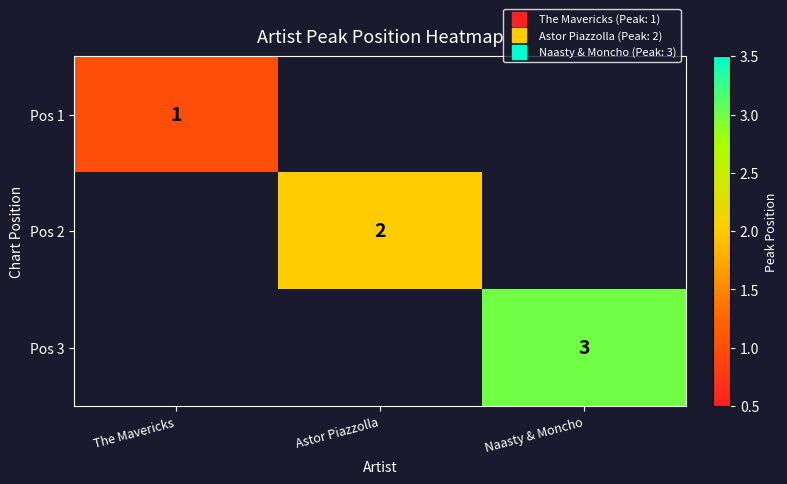

Where is Pos 1 nearest to the value 1?

The Mavericks